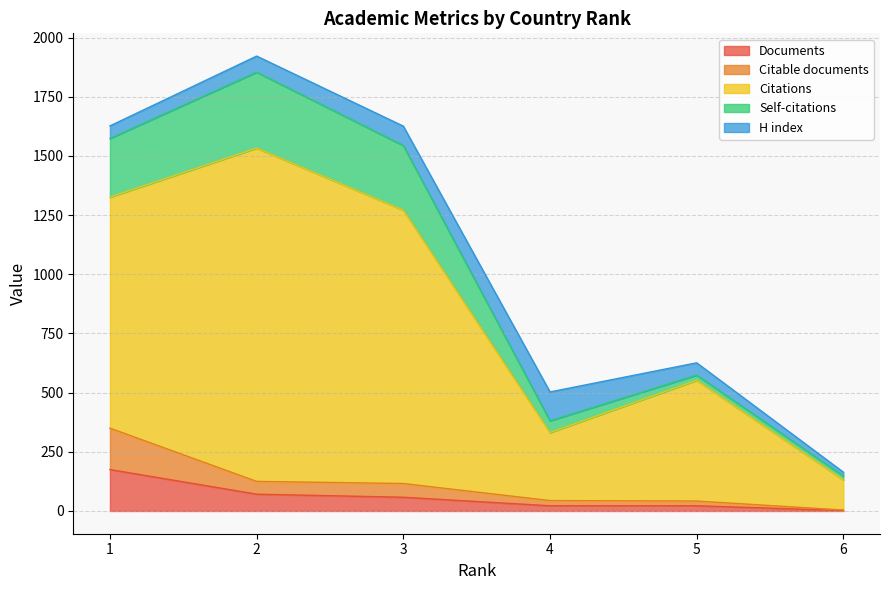

Rank the categories by Documents value from lowest to highest.

6, 4, 5, 3, 2, 1